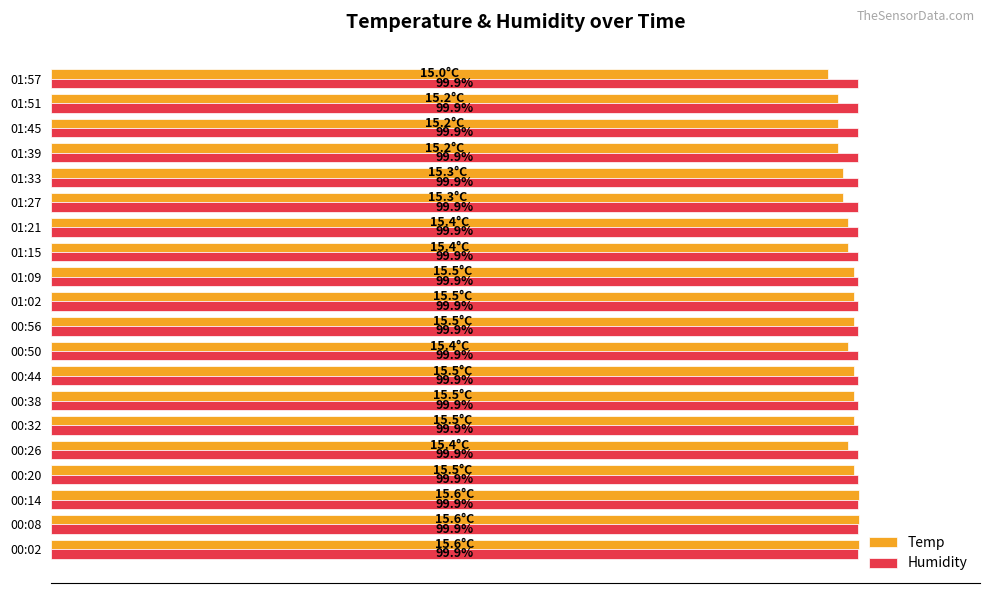

Which series has the largest total across all categories?

Humidity